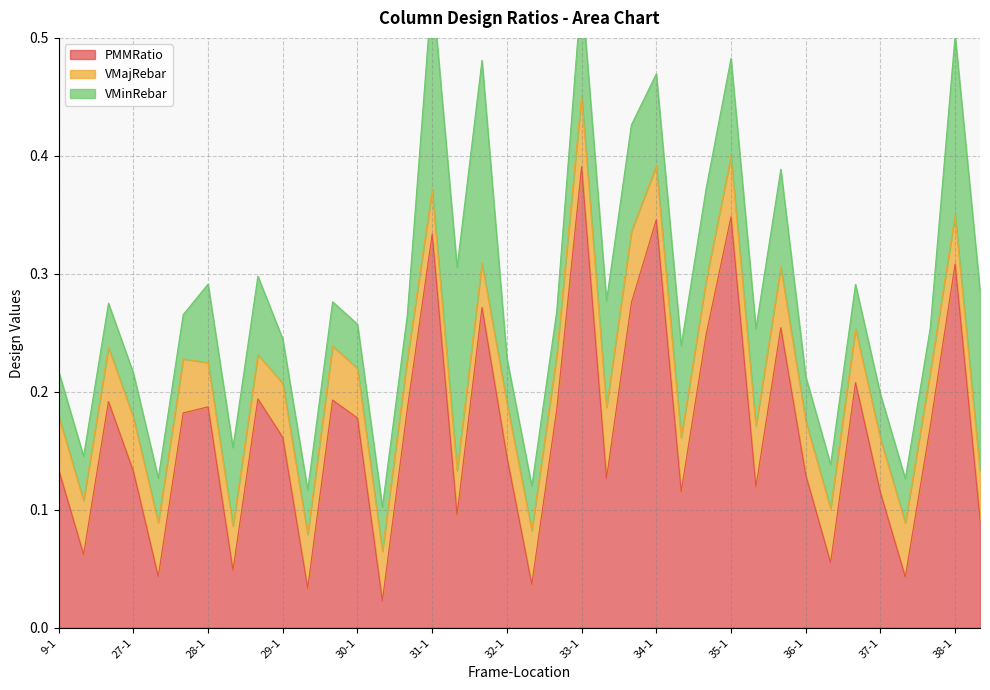

Reading left to right, transcribe all the data shown in this chart.

PMMRatio: 0.1	0.1	0.2	0.1	0.0	0.2	0.2	0.0	0.2	0.2	0.0	0.2	0.2	0.0	0.2	0.3	0.1	0.3	0.1	0.0	0.2	0.4	0.1	0.3	0.3	0.1	0.2	0.3	0.1	0.3	0.1	0.1	0.2	0.1	0.0	0.2	0.3	0.1
VMajRebar: 0.0	0.0	0.0	0.0	0.0	0.0	0.0	0.0	0.0	0.0	0.0	0.0	0.0	0.0	0.0	0.0	0.0	0.0	0.0	0.0	0.0	0.1	0.1	0.1	0.0	0.0	0.0	0.1	0.1	0.1	0.0	0.0	0.0	0.0	0.0	0.0	0.0	0.0
VMinRebar: 0.0	0.0	0.0	0.0	0.0	0.0	0.1	0.1	0.1	0.0	0.0	0.0	0.0	0.0	0.0	0.2	0.2	0.2	0.0	0.0	0.0	0.1	0.1	0.1	0.1	0.1	0.1	0.1	0.1	0.1	0.0	0.0	0.0	0.0	0.0	0.0	0.2	0.2